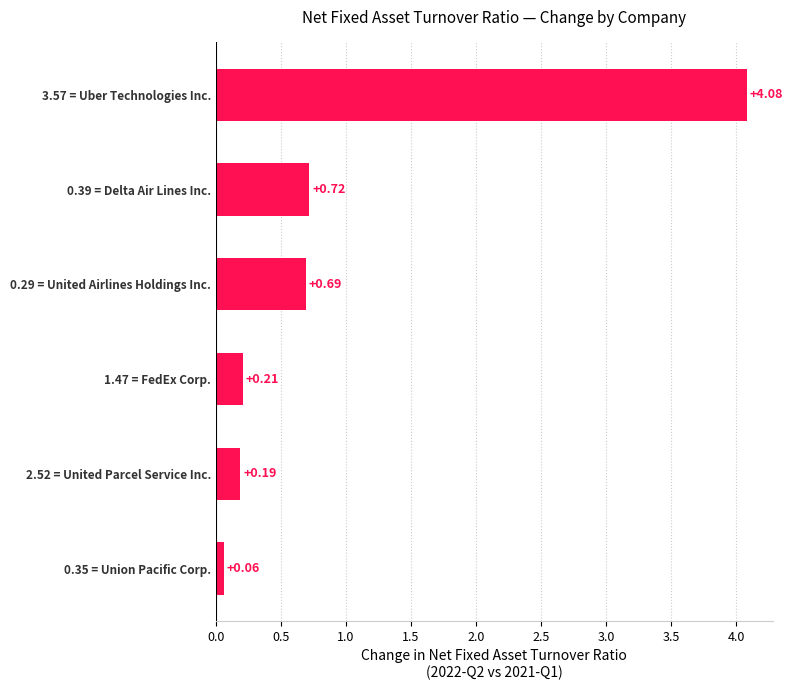

What is the difference between the values at 0.39 = Delta Air Lines Inc. and 2.52 = United Parcel Service Inc.?

0.5